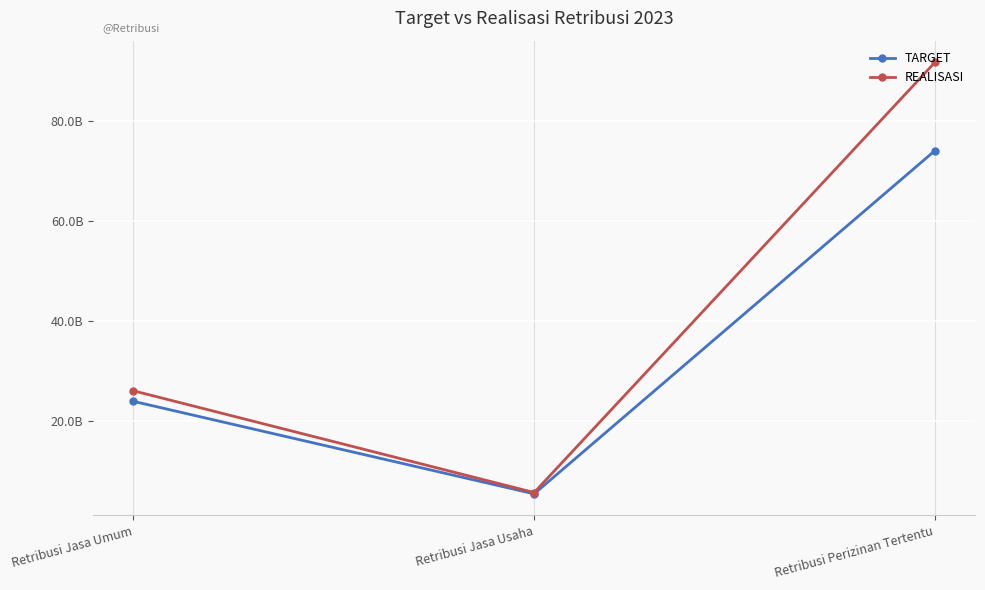

True or false: REALISASI has a value of 152827905696 at Retribusi Perizinan Tertentu.

False